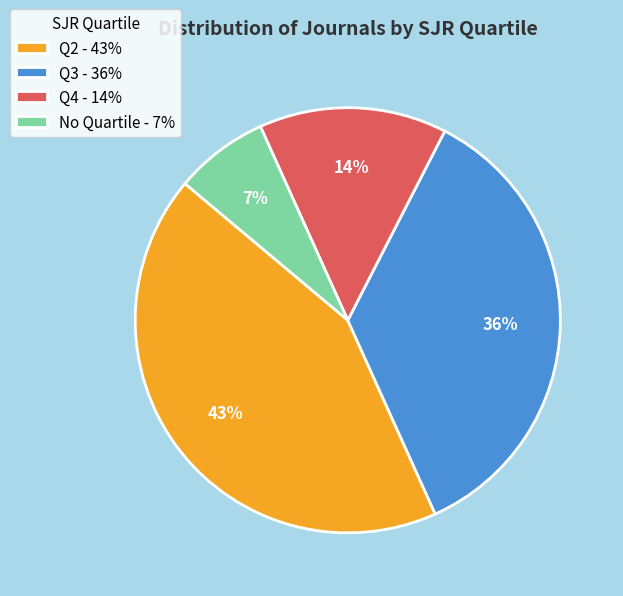

The Q2 - 43% slice represents 29% of the pie. True or false?

False